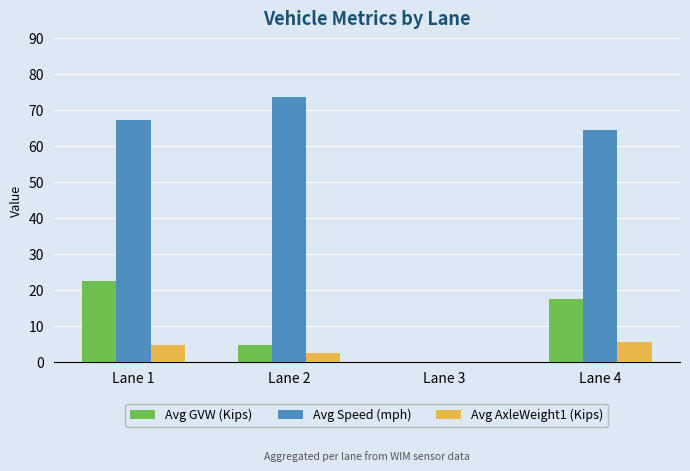

Does the chart contain stacked bars?

No